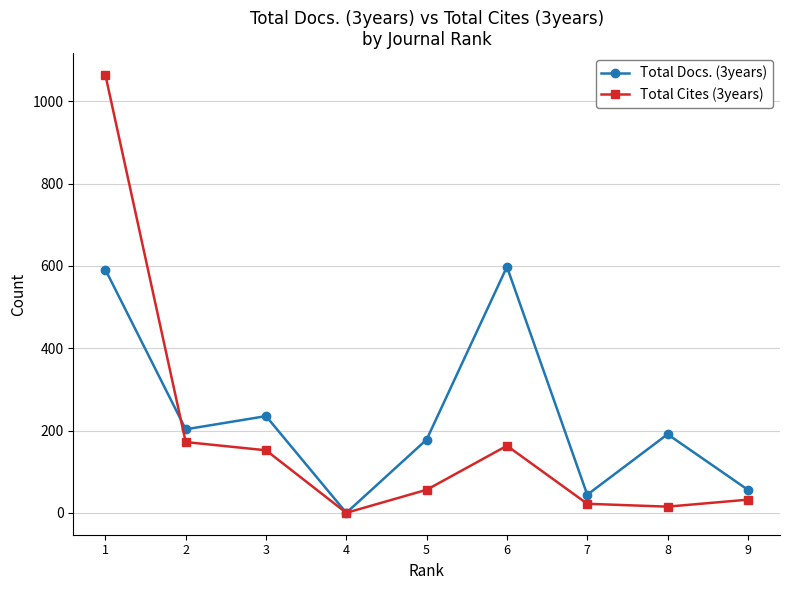

True or false: Total Cites (3years) has a value of 152 at 3.

True